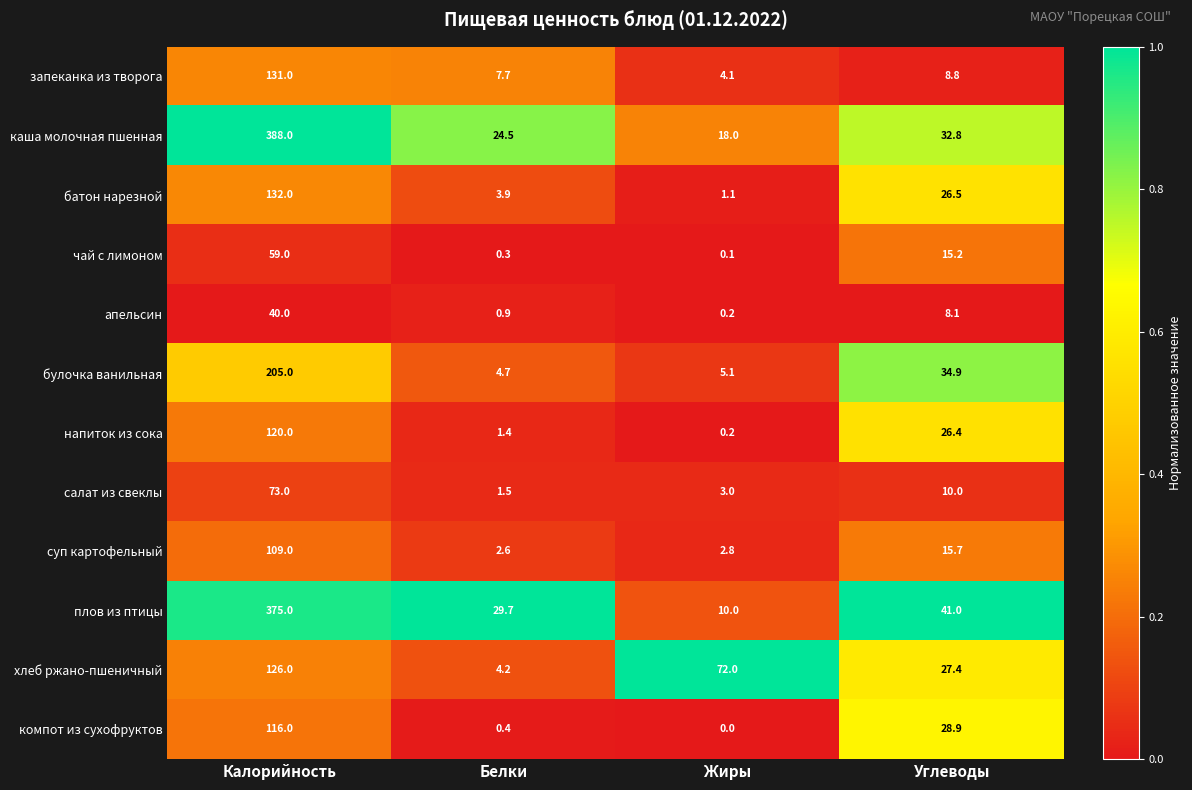

Where does the плов из птицы series first go above 41?

Калорийность